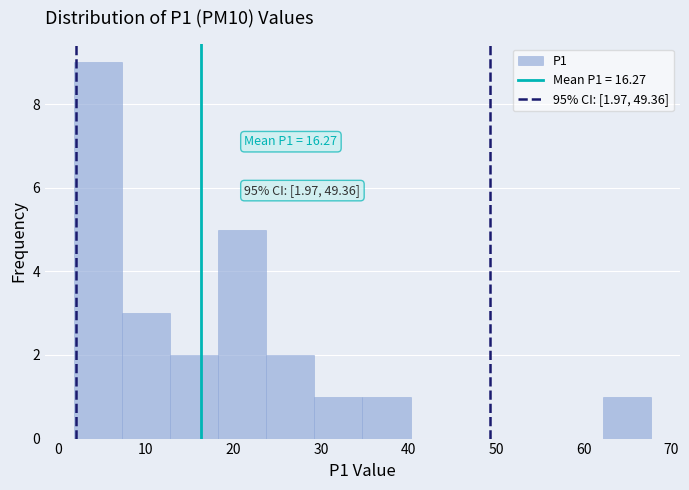

Which range on the x-axis has the tallest bar?

2 to 7